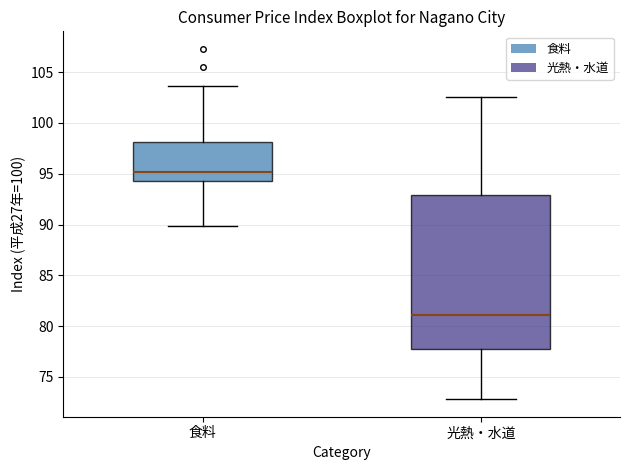

Reading left to right, transcribe this box plot: for each box, give where its median line is, the range the box spans, and where its two whiskers end, as read against the y-axis. The values are not printed on the chart, so give them approximately, as read against the axis.

食料: median 95.0, box 94.5 to 98.0, whiskers 90.0 to 103.5
光熱・水道: median 81.0, box 78.0 to 93.0, whiskers 73.0 to 102.5